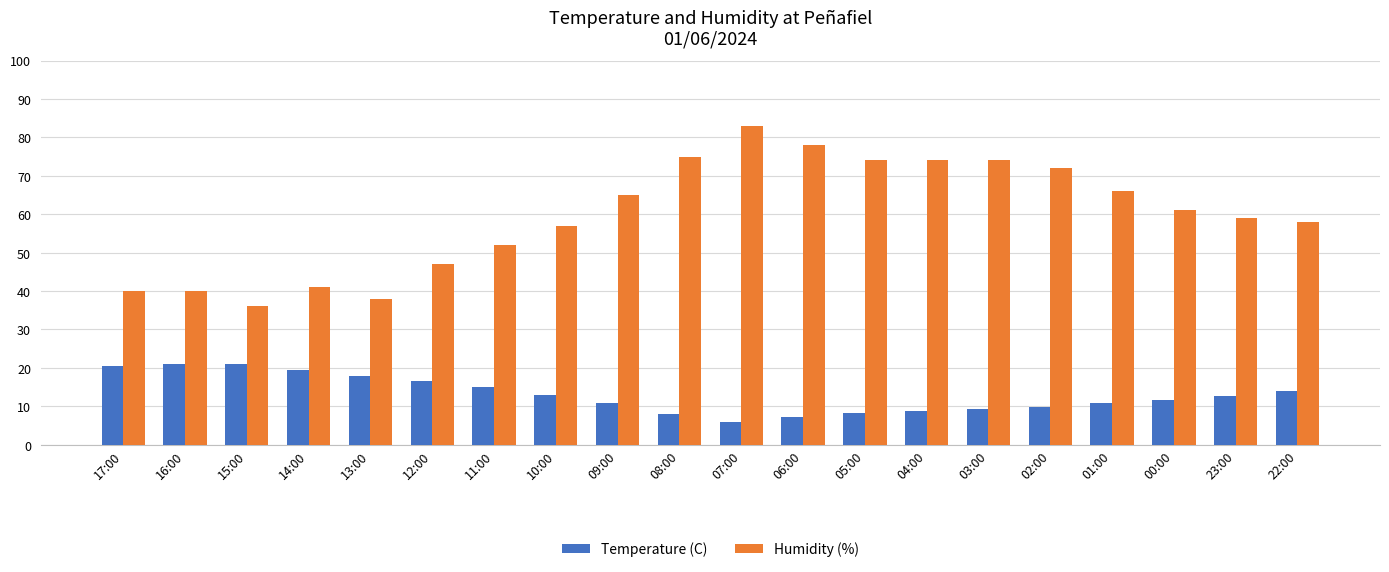

True or false: Temperature (C) has a value of 16.5 at 12:00.

True